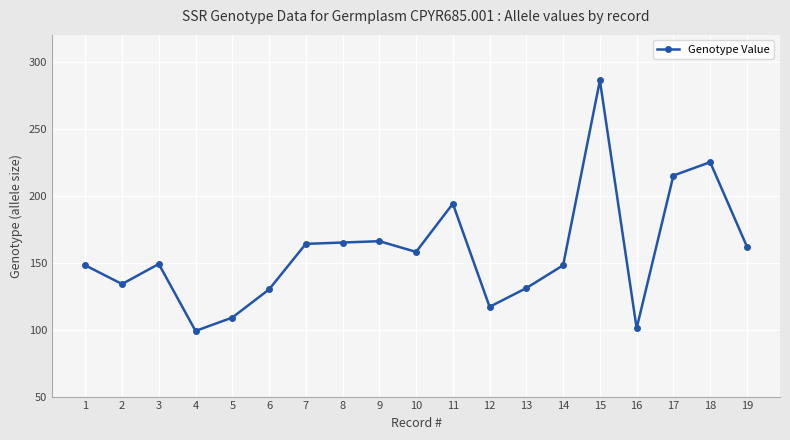

The chart shows a value of 119 at 11. True or false?

False